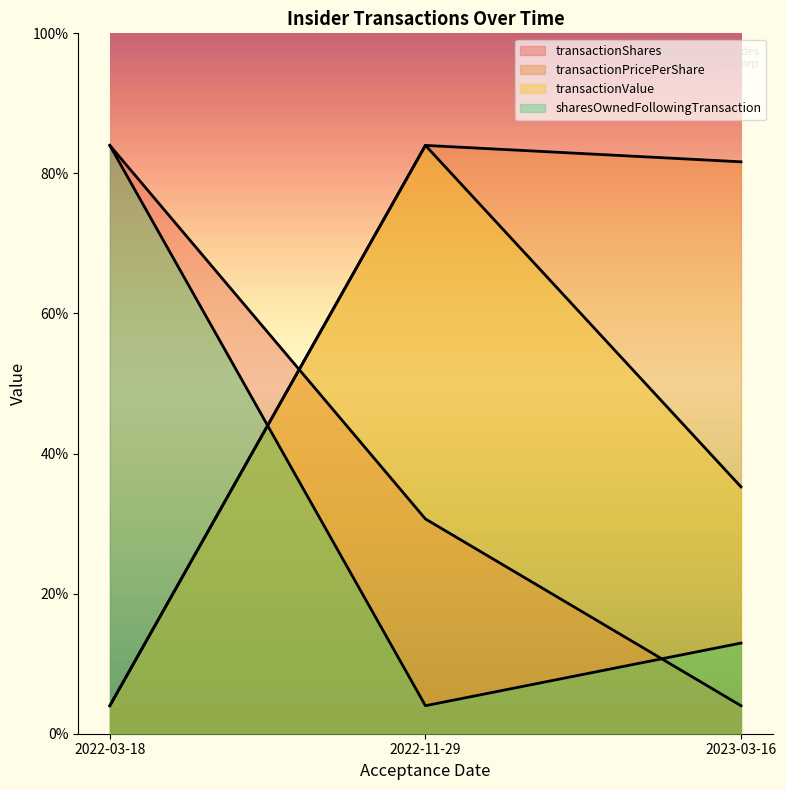

How many values in the sharesOwnedFollowingTransaction series exceed 3235?

2